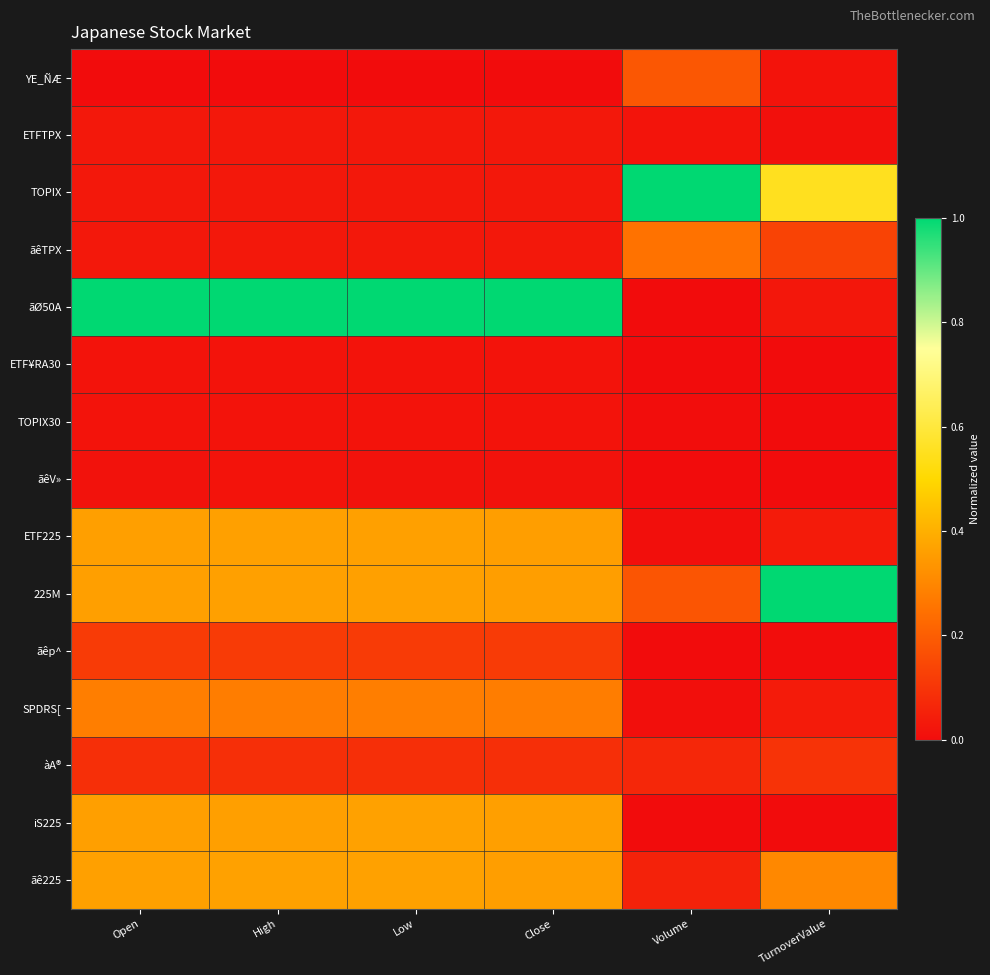

Reading left to right, list all the values displayed in this chart.

YE_ÑÆ: Open=0.0	High=0.0	Low=0.0	Close=0.0	Volume=0.2	TurnoverValue=0.0
ETFTPX: Open=0.0	High=0.0	Low=0.0	Close=0.0	Volume=0.0	TurnoverValue=0.0
TOPIX: Open=0.0	High=0.0	Low=0.0	Close=0.0	Volume=1.0	TurnoverValue=0.6
ãêTPX: Open=0.0	High=0.0	Low=0.0	Close=0.0	Volume=0.3	TurnoverValue=0.1
ãØ50A: Open=1.0	High=1.0	Low=1.0	Close=1.0	Volume=0.0	TurnoverValue=0.0
ETF¥RA30: Open=0.0	High=0.0	Low=0.0	Close=0.0	Volume=0.0	TurnoverValue=0.0
TOPIX30: Open=0.0	High=0.0	Low=0.0	Close=0.0	Volume=0.0	TurnoverValue=0.0
ãêV»: Open=0.0	High=0.0	Low=0.0	Close=0.0	Volume=0.0	TurnoverValue=0.0
ETF225: Open=0.4	High=0.4	Low=0.4	Close=0.4	Volume=0.0	TurnoverValue=0.0
225M: Open=0.4	High=0.4	Low=0.4	Close=0.4	Volume=0.2	TurnoverValue=1.0
ãêp^: Open=0.1	High=0.1	Low=0.1	Close=0.1	Volume=0.0	TurnoverValue=0.0
SPDRS[: Open=0.3	High=0.3	Low=0.3	Close=0.3	Volume=0.0	TurnoverValue=0.0
àA®: Open=0.1	High=0.1	Low=0.1	Close=0.1	Volume=0.1	TurnoverValue=0.1
iS225: Open=0.4	High=0.4	Low=0.4	Close=0.4	Volume=0.0	TurnoverValue=0.0
ãê225: Open=0.4	High=0.4	Low=0.4	Close=0.4	Volume=0.1	TurnoverValue=0.3